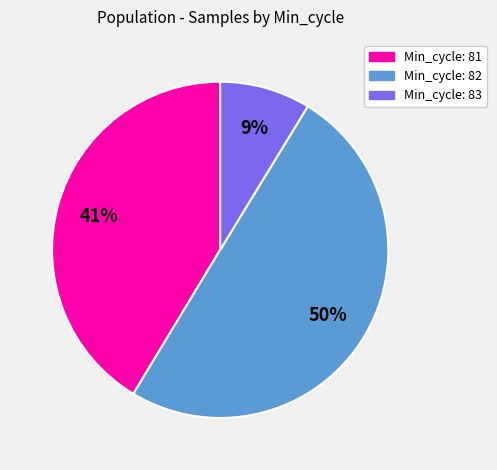

How many segments does this pie chart have?

3